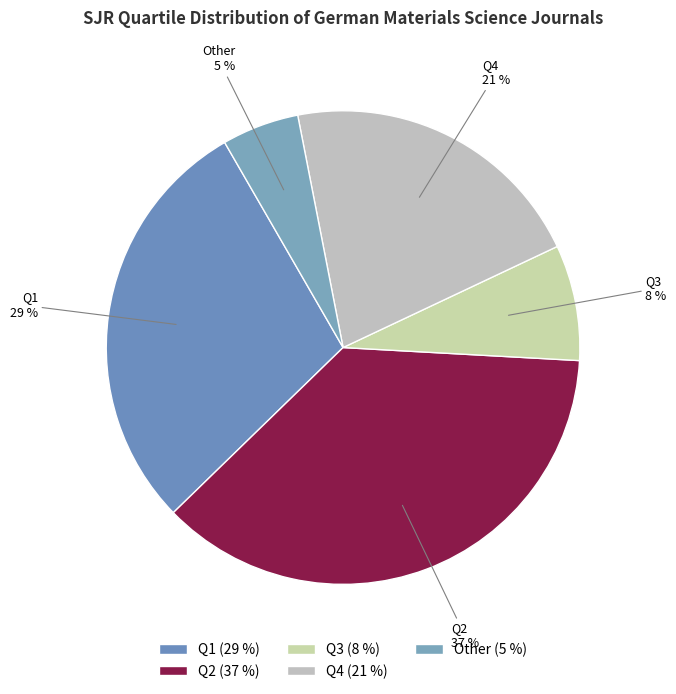

The Q3 slice represents 8% of the pie. True or false?

True